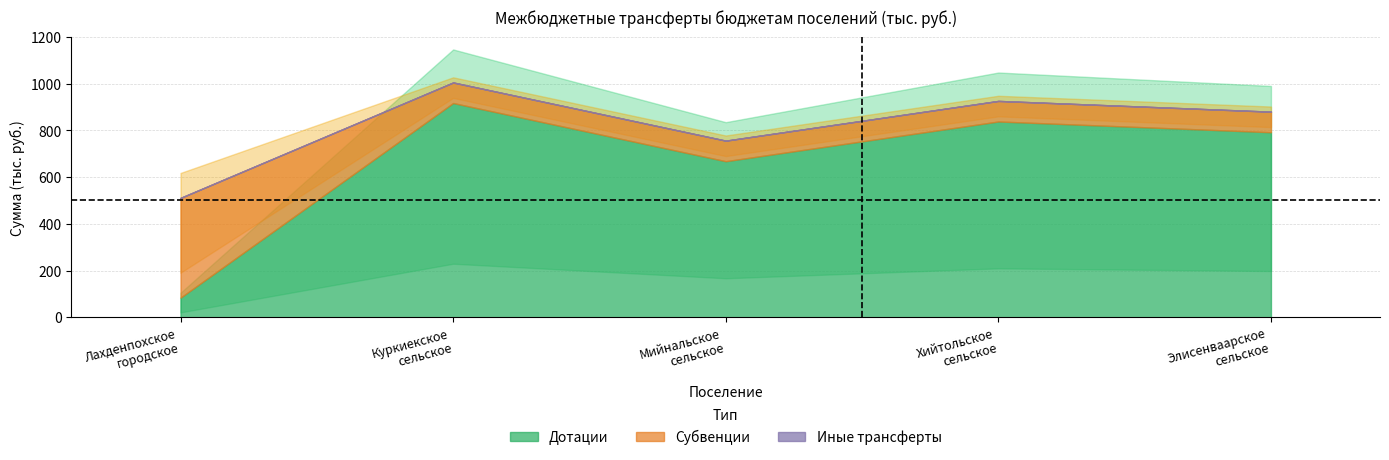

What are all the series names shown in the legend?

Дотации, Субвенции, Иные трансферты